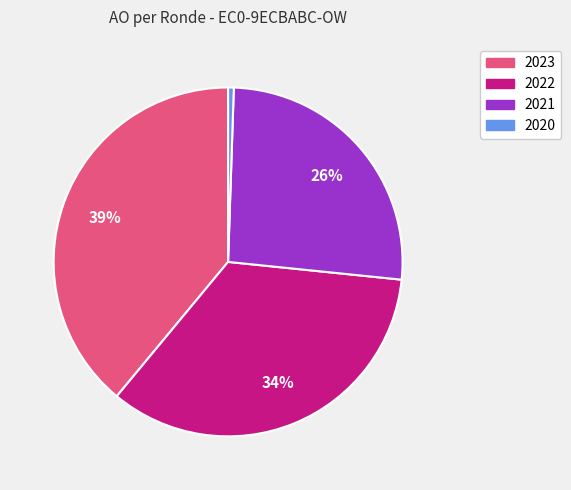

Which has a higher value, 2022 or 2021?

2022